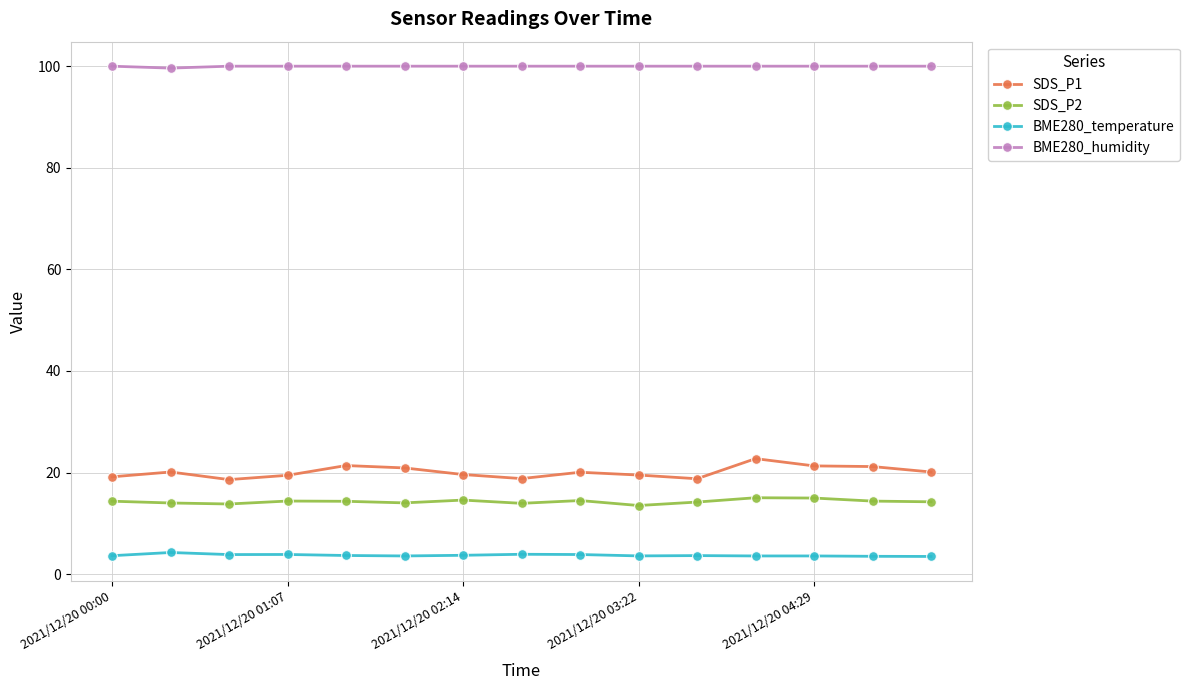

How many data points does each series have?

15